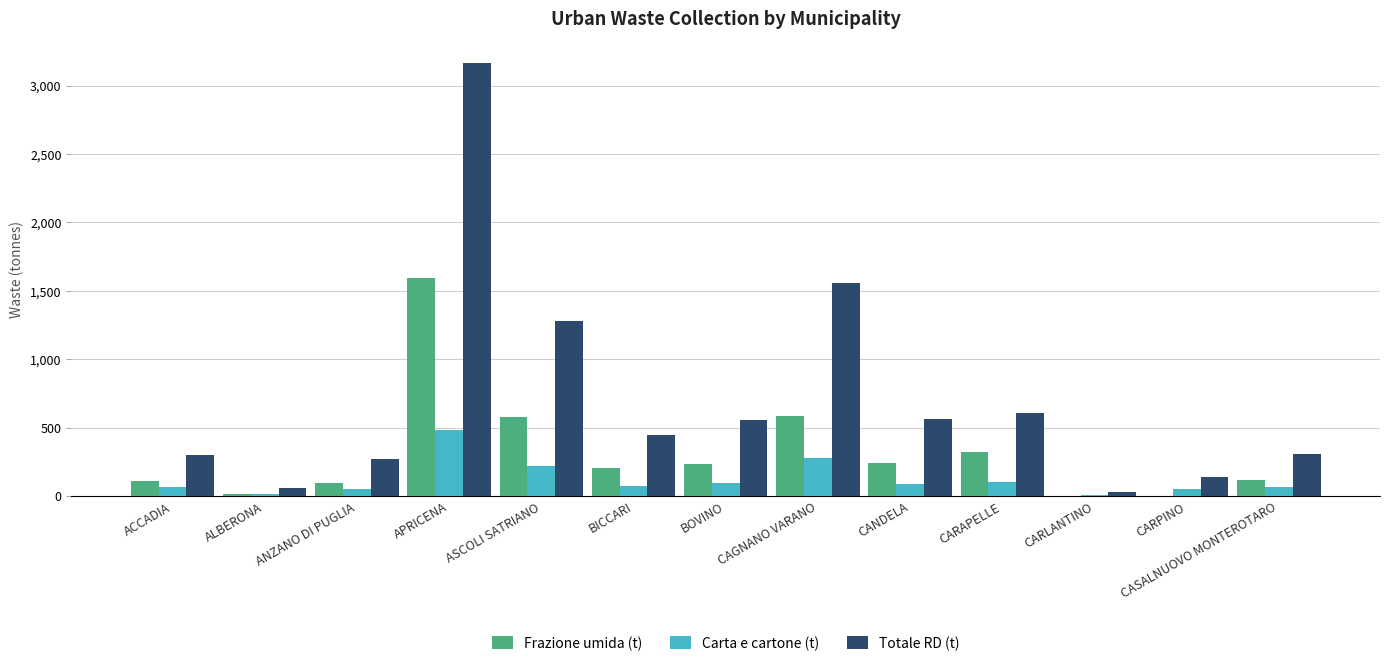

At which label is Frazione umida (t) closest to 797?

CAGNANO VARANO